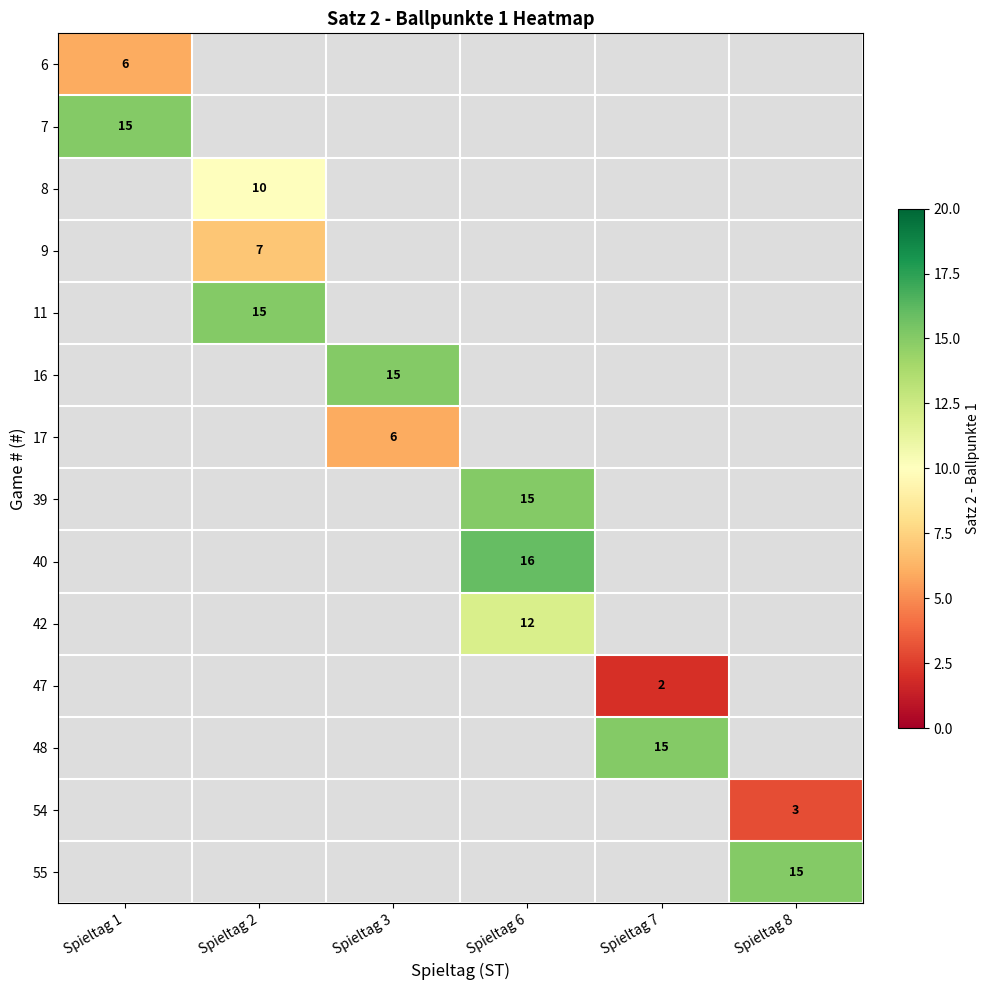

True or false: 6 has a value of 6 at Spieltag 1.

True